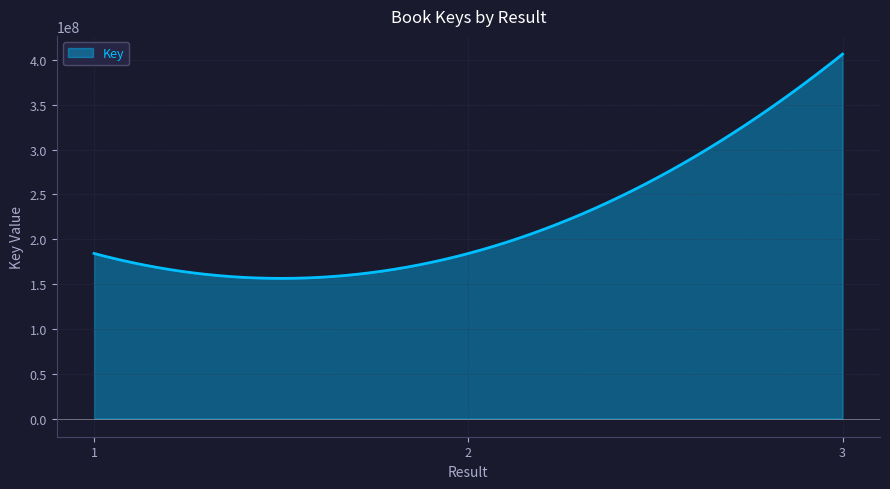

What is the greatest value displayed?

406638361.0